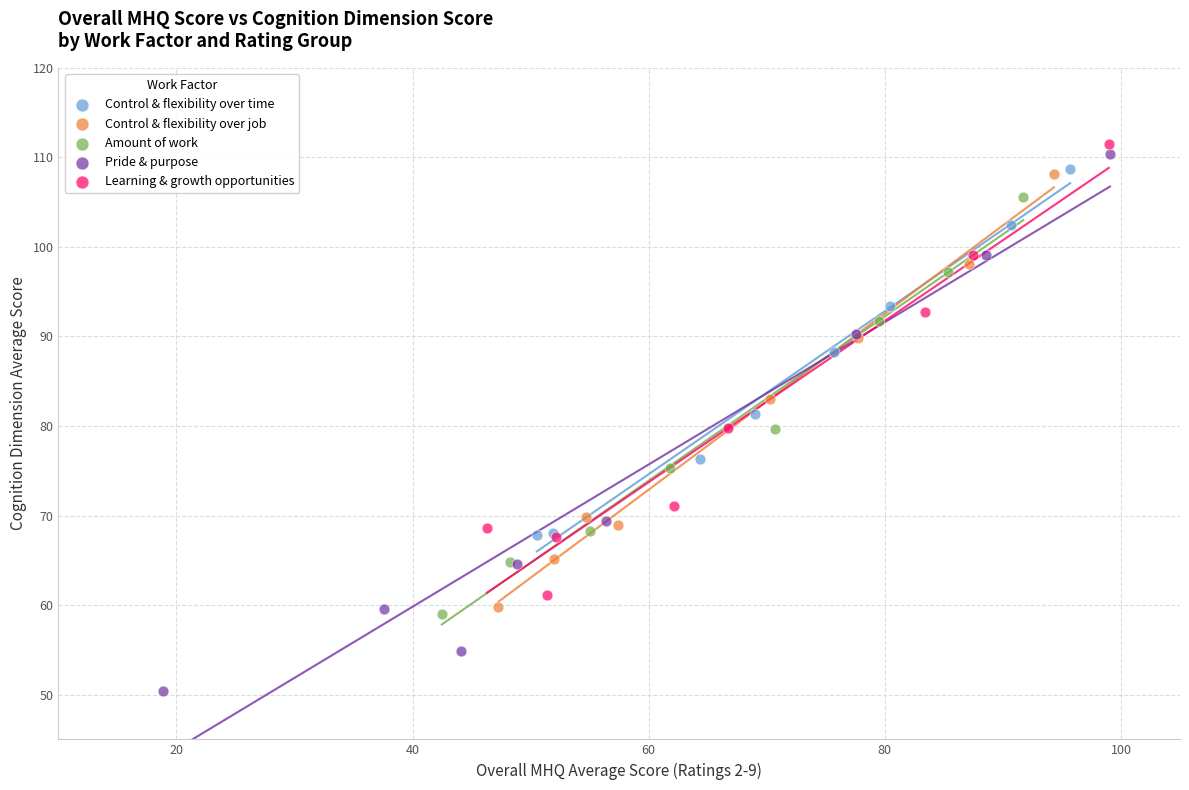

Which series reaches the maximum Y coordinate?

Learning & growth opportunities